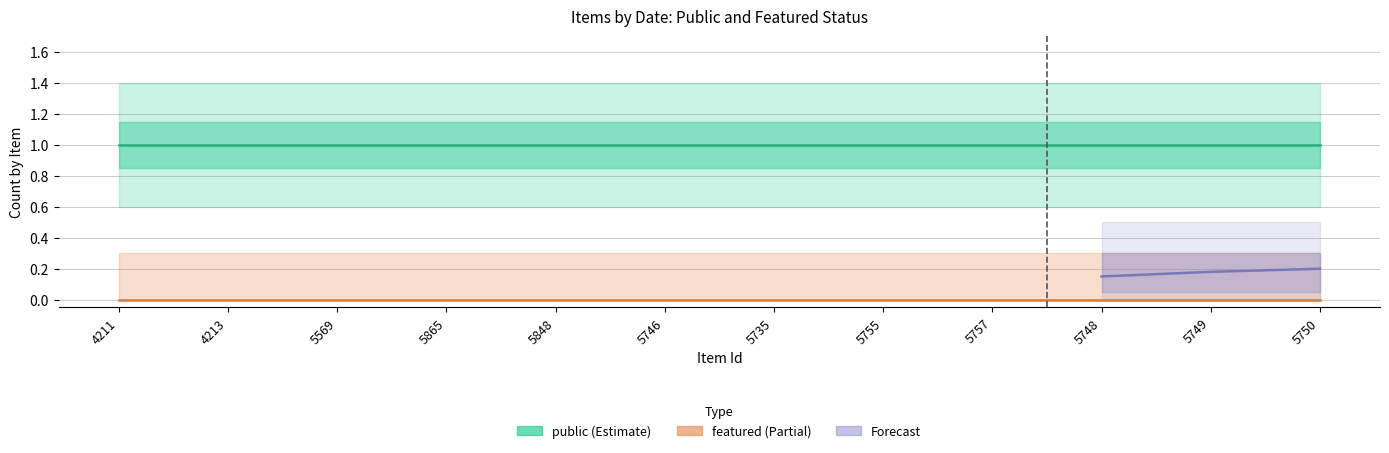

Rank the series at 5569 from highest to lowest value.

public_upper, public, public_lower, featured_upper, featured, featured_lower